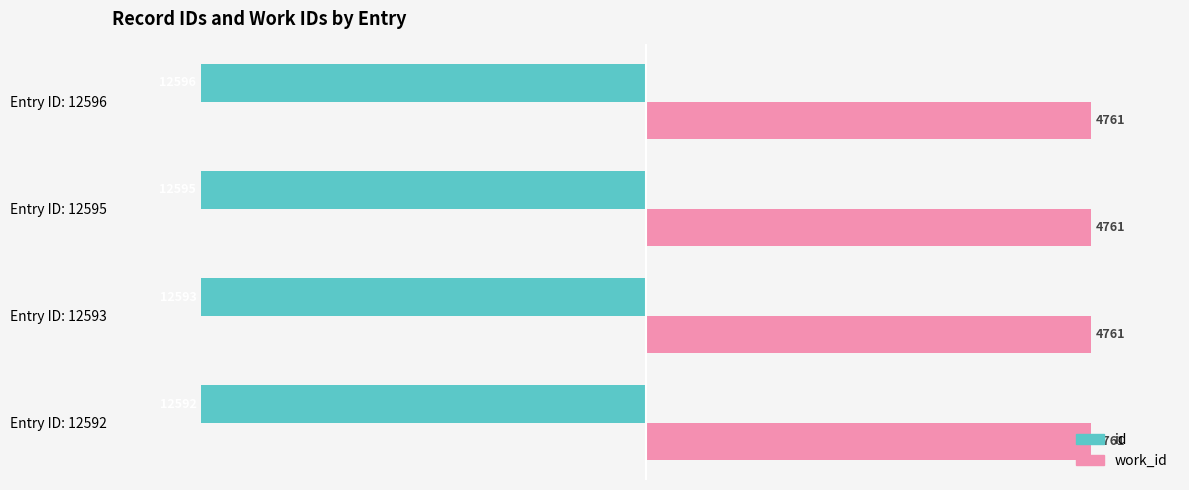

What are all the series names shown in the legend?

id, work_id